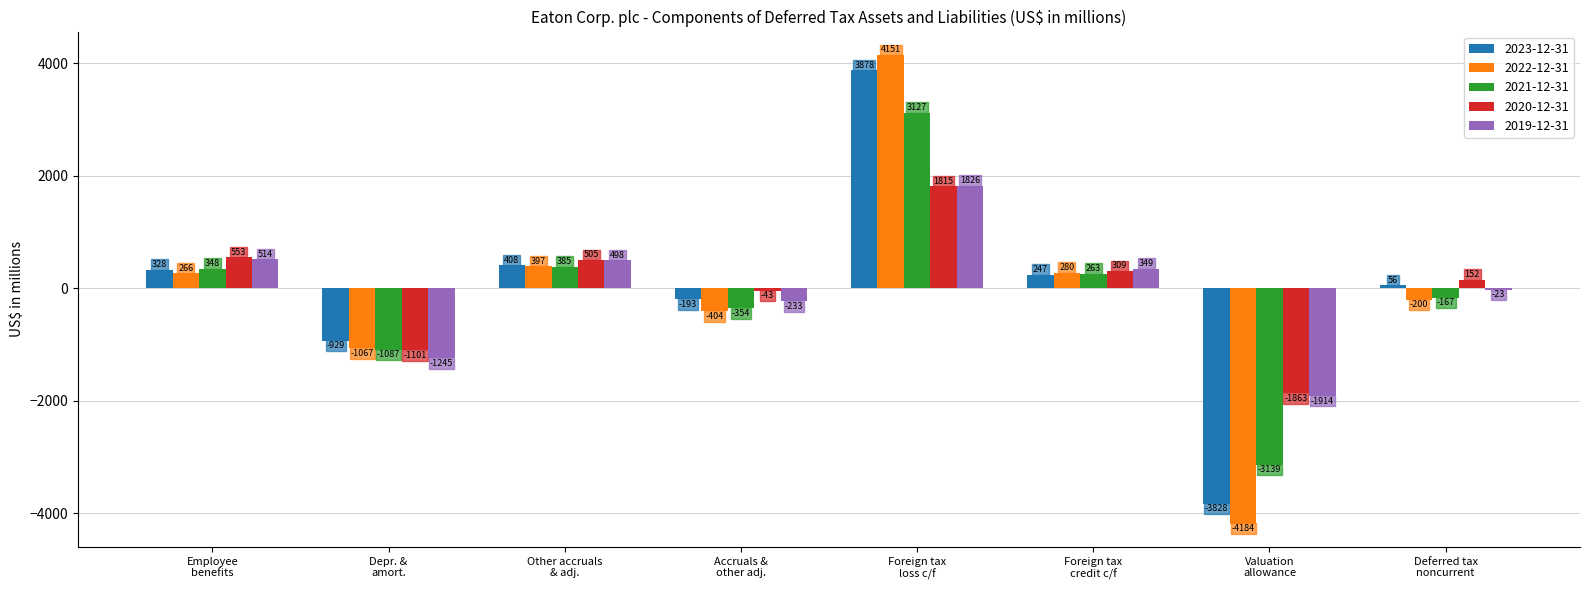

What is the maximum value for 2022-12-31?

4151